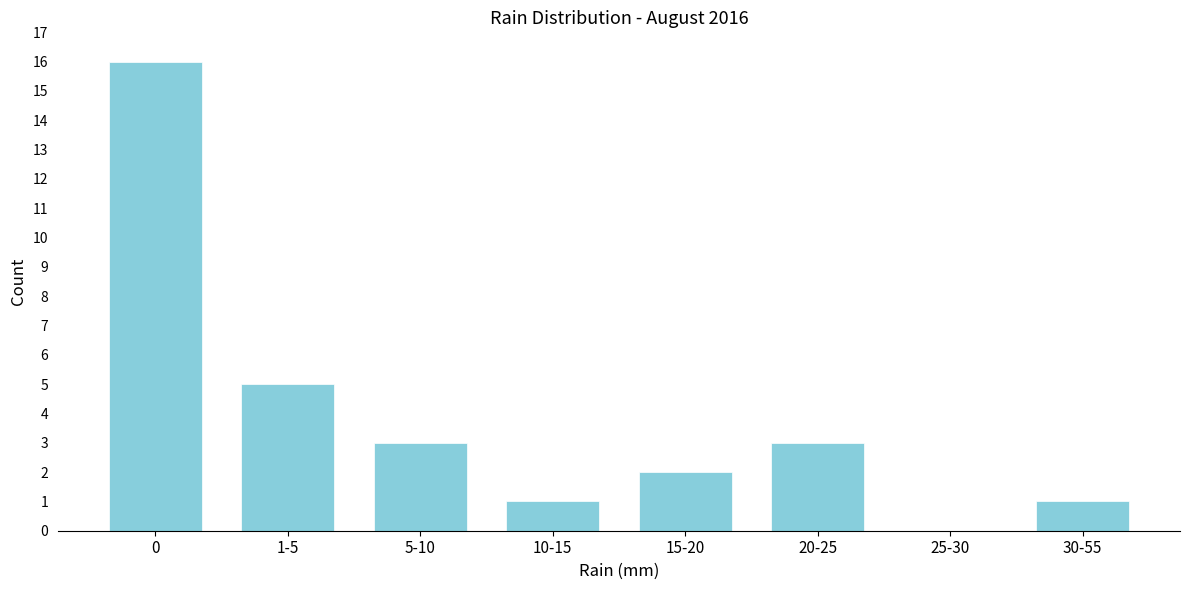

Reading left to right, list all the values displayed in this chart.

0=16	1-5=5	5-10=3	10-15=1	15-20=2	20-25=3	25-30=0	30-55=1